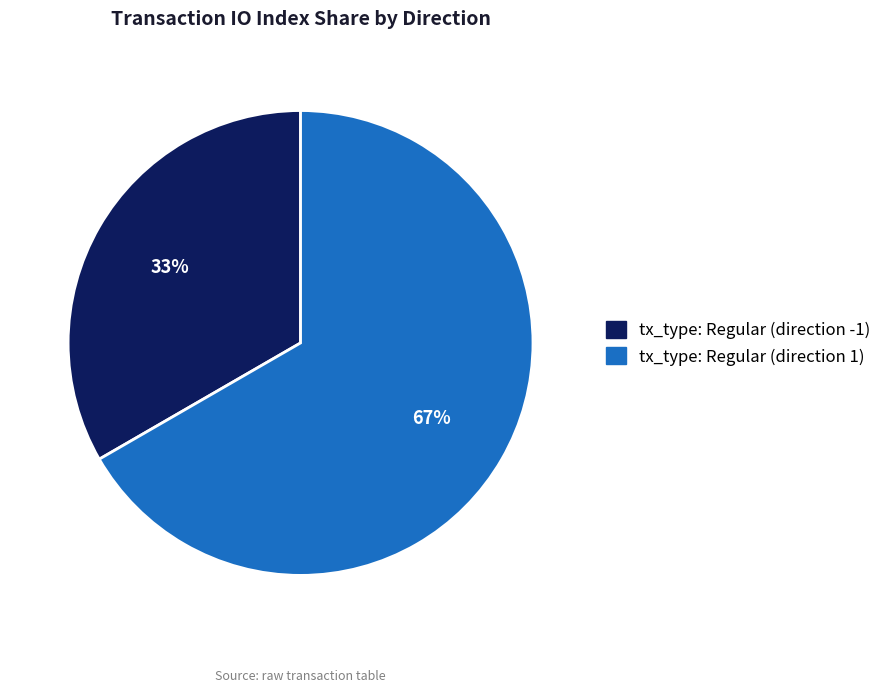

How many segments does this pie chart have?

2